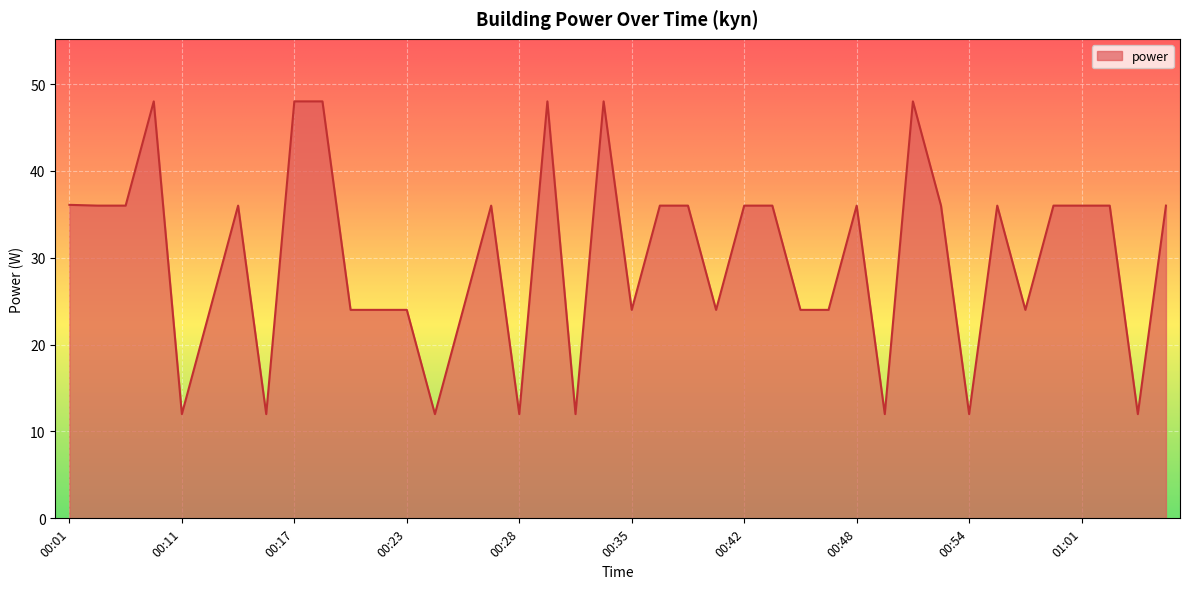

What is the greatest value displayed?

48.0